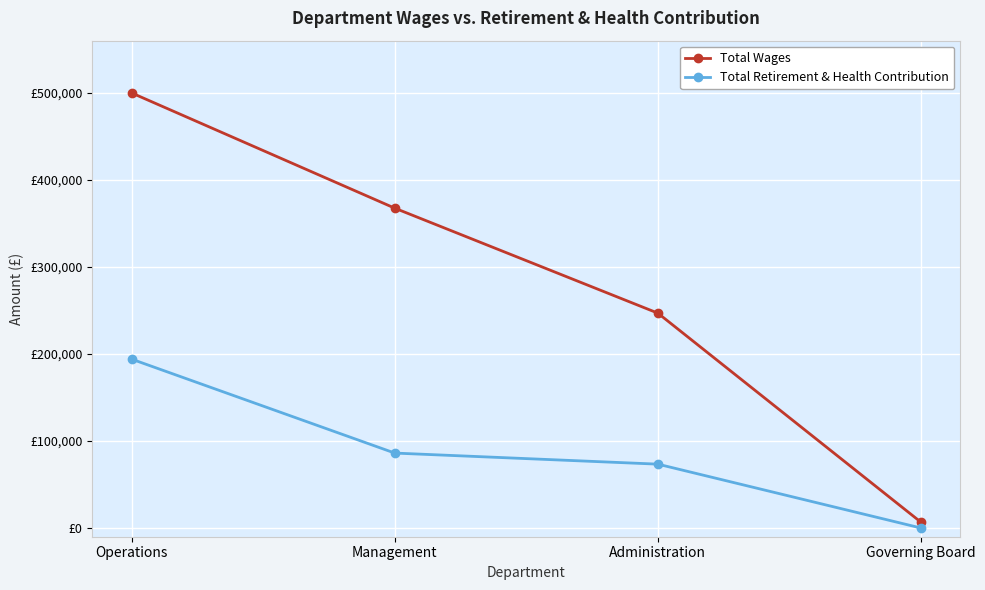

What is the difference between the highest and lowest values at Administration?

173530